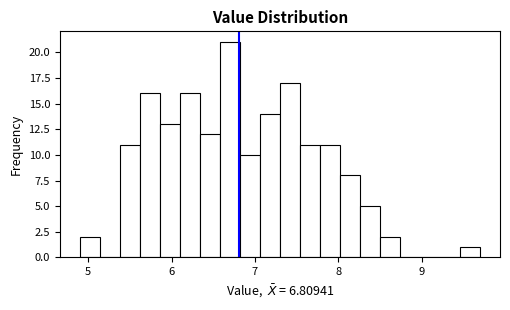

Read against the x-axis, roughly where is the centre of the tallest bar?

6.7